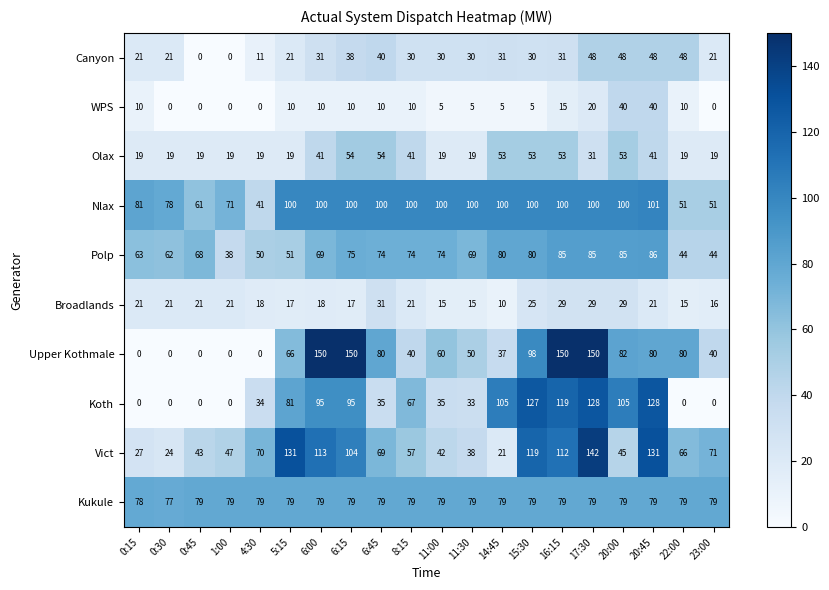

Read the Polp value at 15:30, to the nearest 10.

80